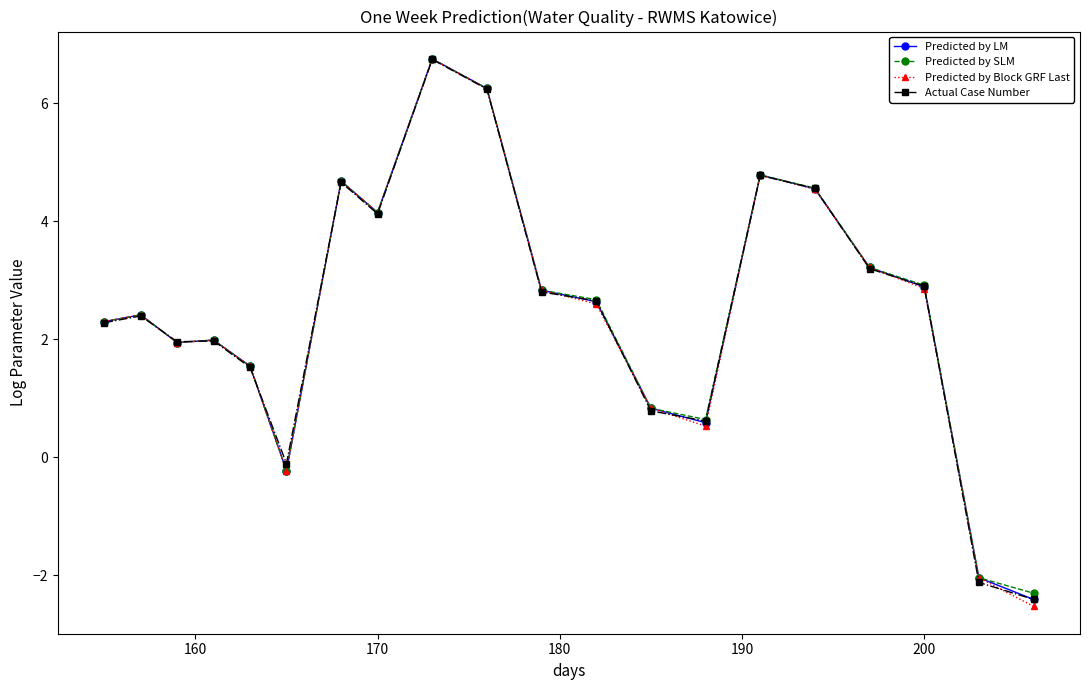

What is the value of the Predicted by LM point at the 4th from the left?

2.0